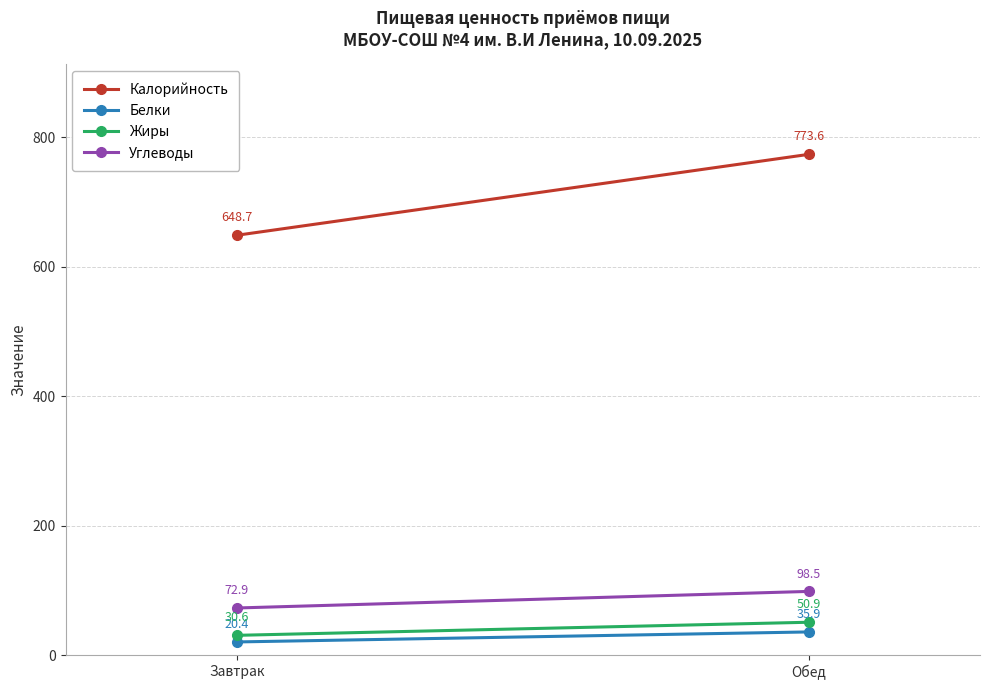

Rank the series by their maximum value, from lowest to highest.

Белки, Жиры, Углеводы, Калорийность